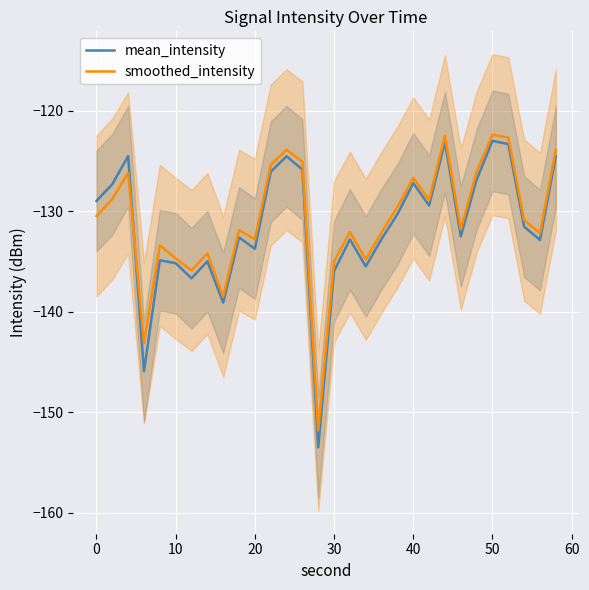

Is it true that smoothed_intensity equals -209.8 at 40?

False